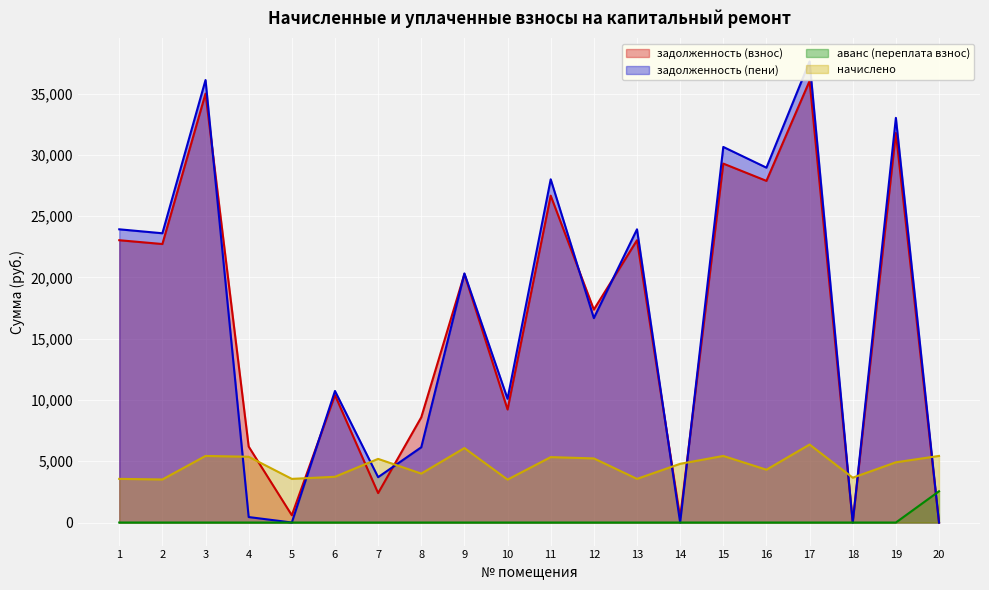

Reading left to right, transcribe all the data shown in this chart.

задолженность (взнос): 1=23034.7	2=22724.2	3=34999.8	4=6198.1	5=593.4	6=10400.7	7=2401.8	8=8585.8	9=20275.7	10=9223.8	11=26671.0	12=17373.3	13=23034.7	14=399.2	15=29286.8	16=27877.4	17=36030.6	18=21.7	19=31789.0	20=0.0
задолженность (пени): 1=23925.1	2=23602.6	3=36105.8	4=447.2	5=1.8	6=10734.3	7=3700.2	8=6142.2	9=20326.9	10=10099.8	11=28005.4	12=16681.3	13=23925.1	14=0.0	15=30645.2	16=28955.0	17=37621.8	18=1.1	19=33017.8	20=0.0
аванс (переплата взнос): 1=0.0	2=0.0	3=0.0	4=0.0	5=0.0	6=0.0	7=0.0	8=0.0	9=0.0	10=0.0	11=0.0	12=0.0	13=0.0	14=0.0	15=0.0	16=0.0	17=0.0	18=0.0	19=0.0	20=2548.7
начислено: 1=3561.6	2=3513.6	3=5433.6	4=5366.4	5=3561.6	6=3734.4	7=5193.6	8=3993.6	9=6076.8	10=3504.0	11=5337.6	12=5232.0	13=3561.6	14=4790.4	15=5433.6	16=4310.4	17=6364.8	18=3657.6	19=4915.2	20=5433.6